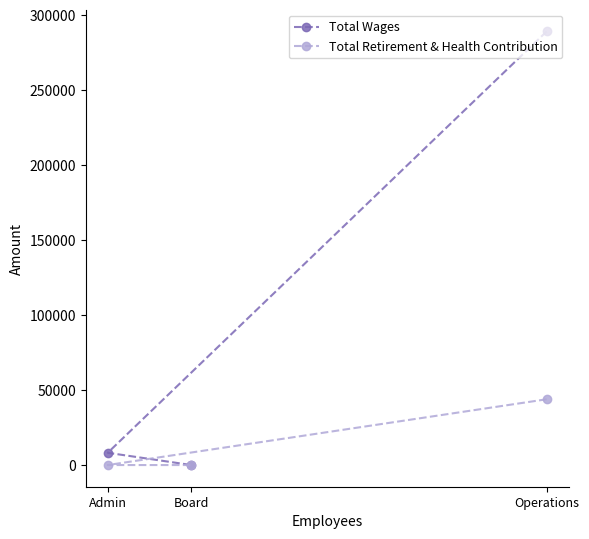

At which category does the chart reach its peak across all series?

Operations